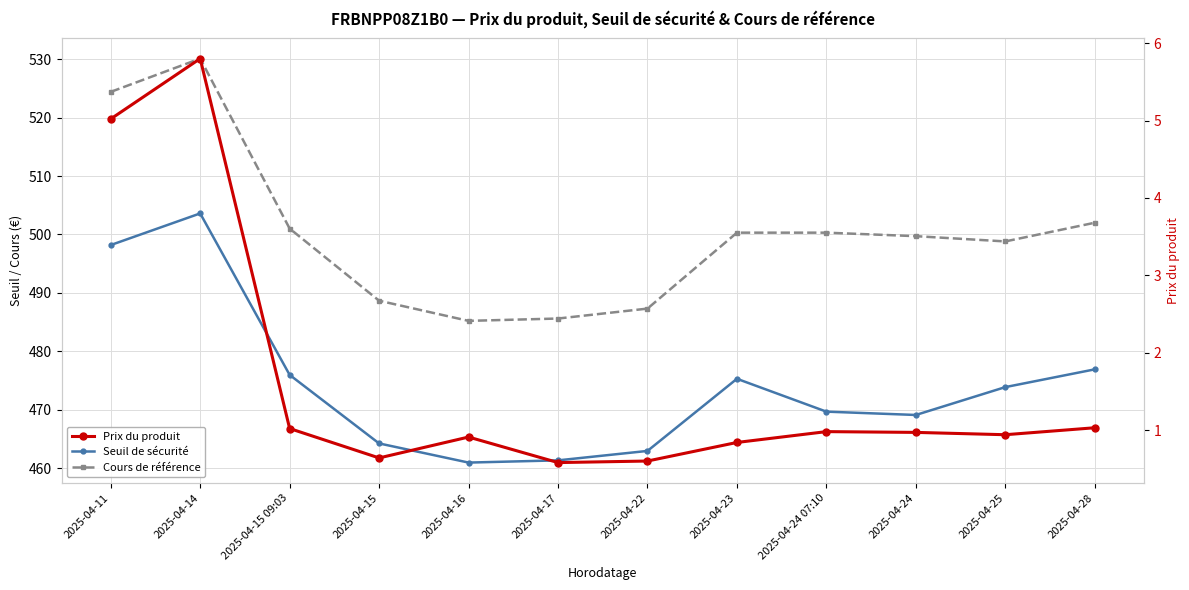

At 2025-04-22, list the series in order from smallest to largest.

Prix du produit, Seuil de sécurité, Cours de référence